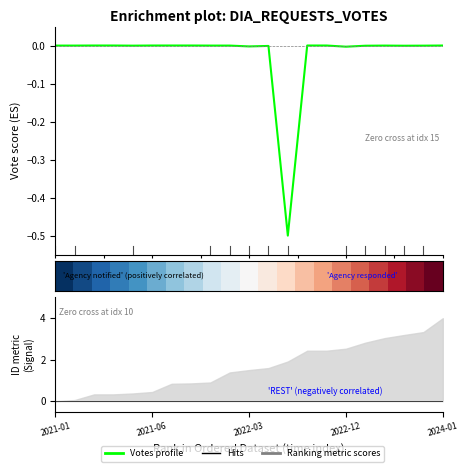

What is the sum of all Votes profile values?

-0.5